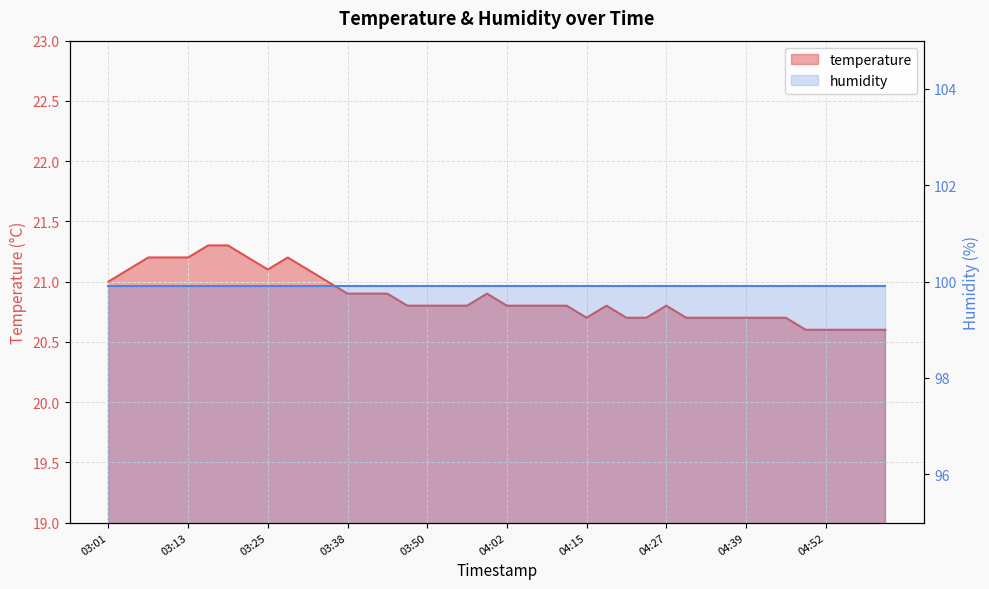

List the labels in order of value, smallest first.

04:49, 04:52, 04:55, 04:58, 05:01, 04:15, 04:21, 04:24, 04:30, 04:33, 04:36, 04:39, 04:43, 04:46, 03:47, 03:50, 03:53, 03:56, 04:02, 04:05, 04:08, 04:11, 04:18, 04:27, 03:38, 03:41, 03:44, 03:59, 03:01, 03:34, 03:04, 03:25, 03:31, 03:07, 03:10, 03:13, 03:22, 03:28, 03:16, 03:19